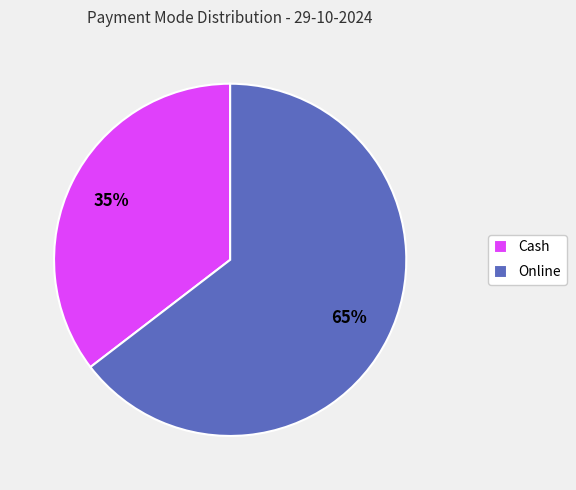

Which has a higher value, Online or Cash?

Online